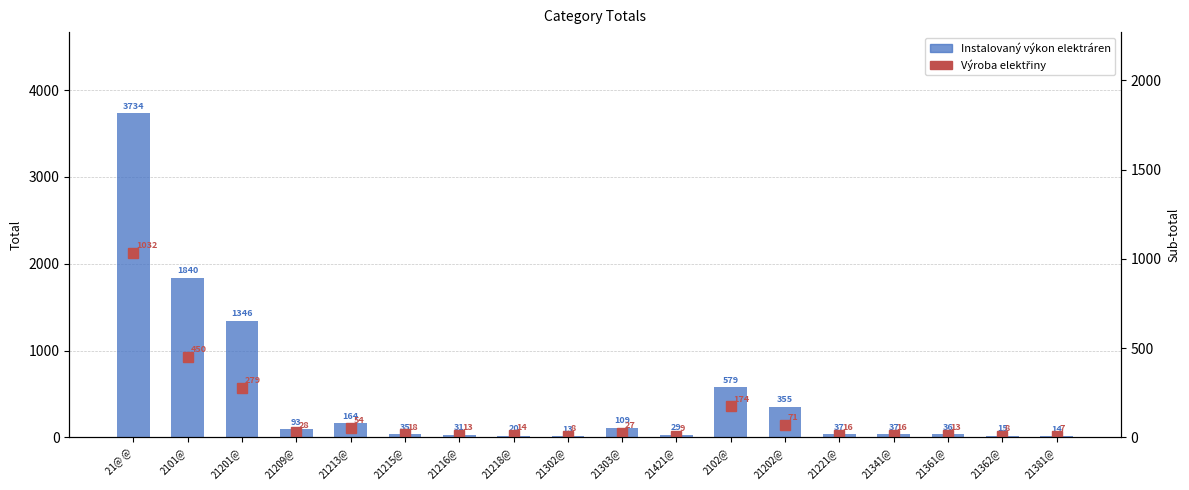

At which label does Total (instalovaný výkon) reach its peak?

21@ @